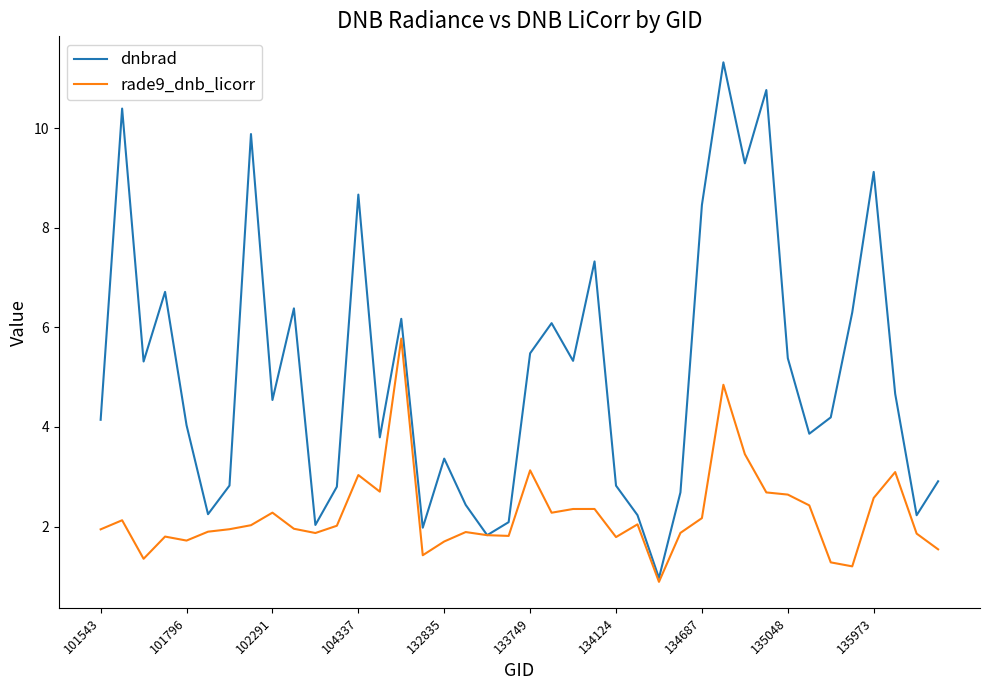

What is the smallest value displayed?

0.9